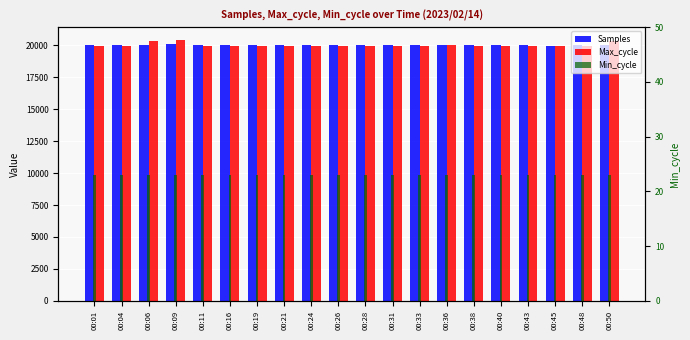

How many values in the Max_cycle series are below 19922?

10